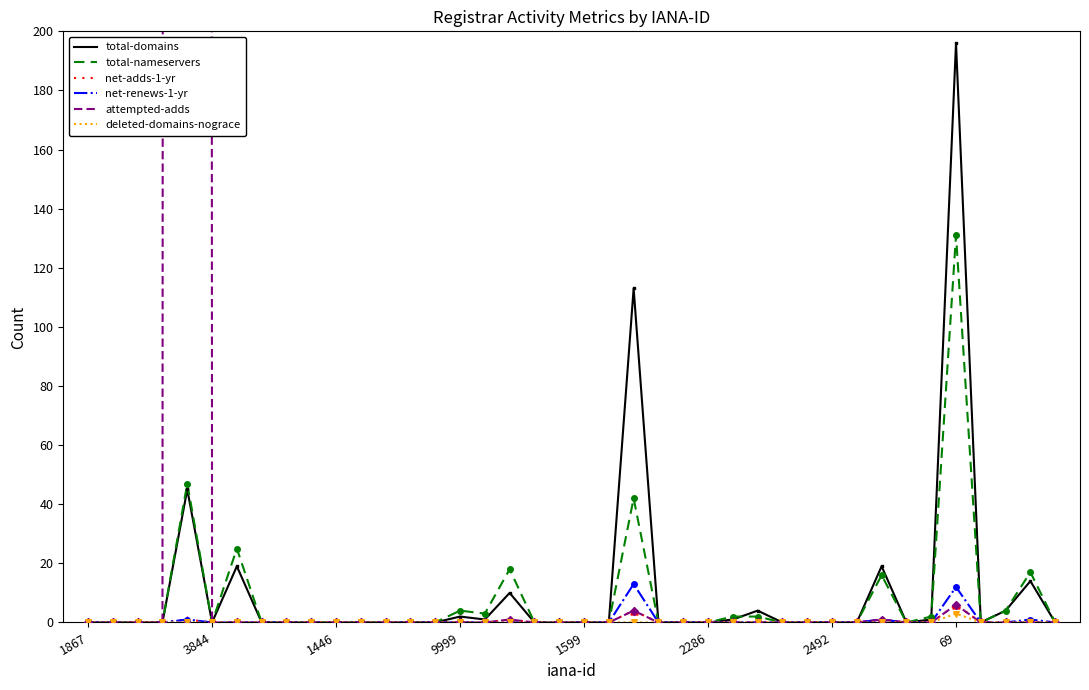

Which series has the largest total across all categories?

attempted-adds